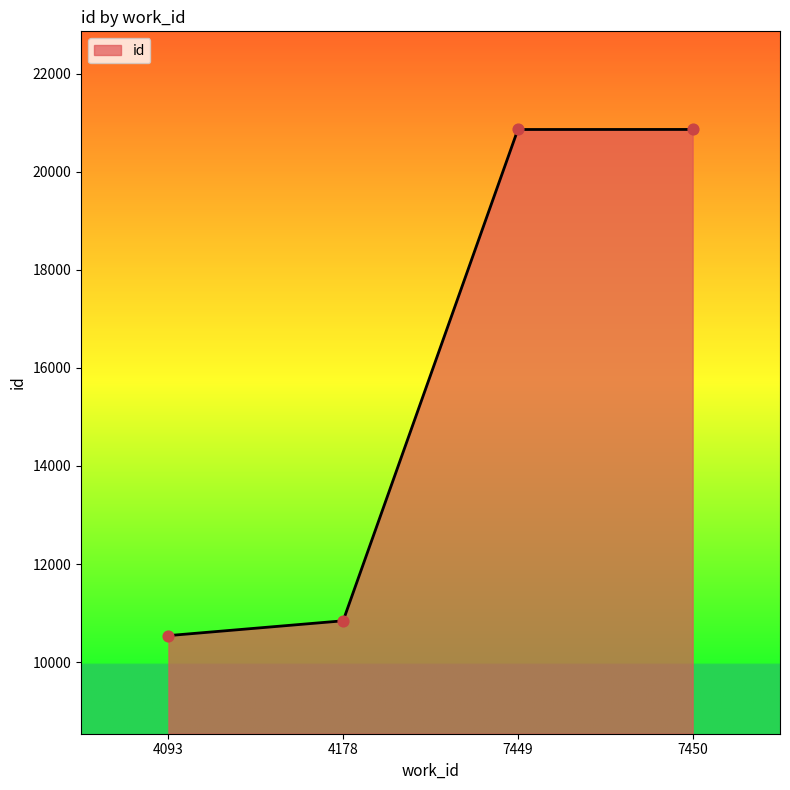

What is the ratio of the value at 7449 to the value at 4178?

1.9